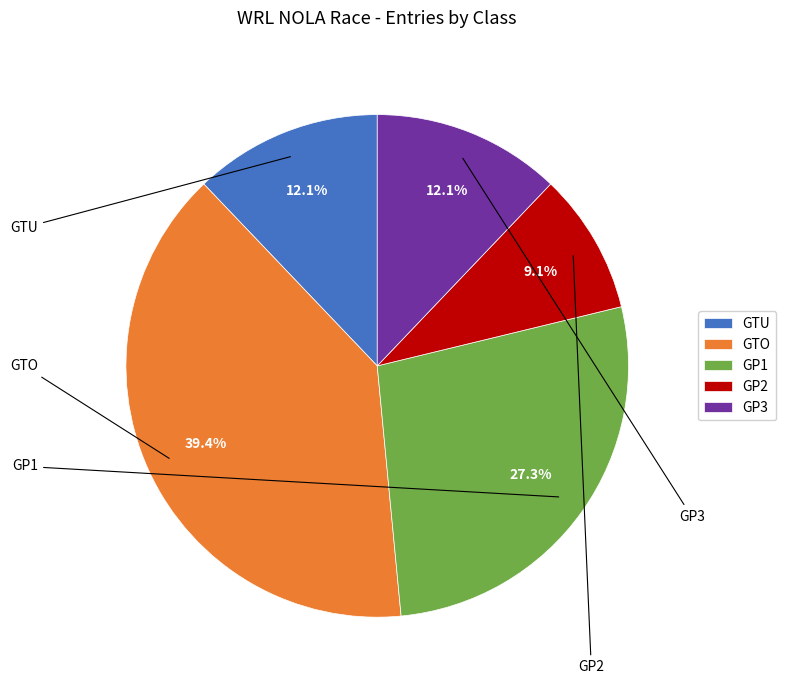

The GTU slice represents 1% of the pie. True or false?

False